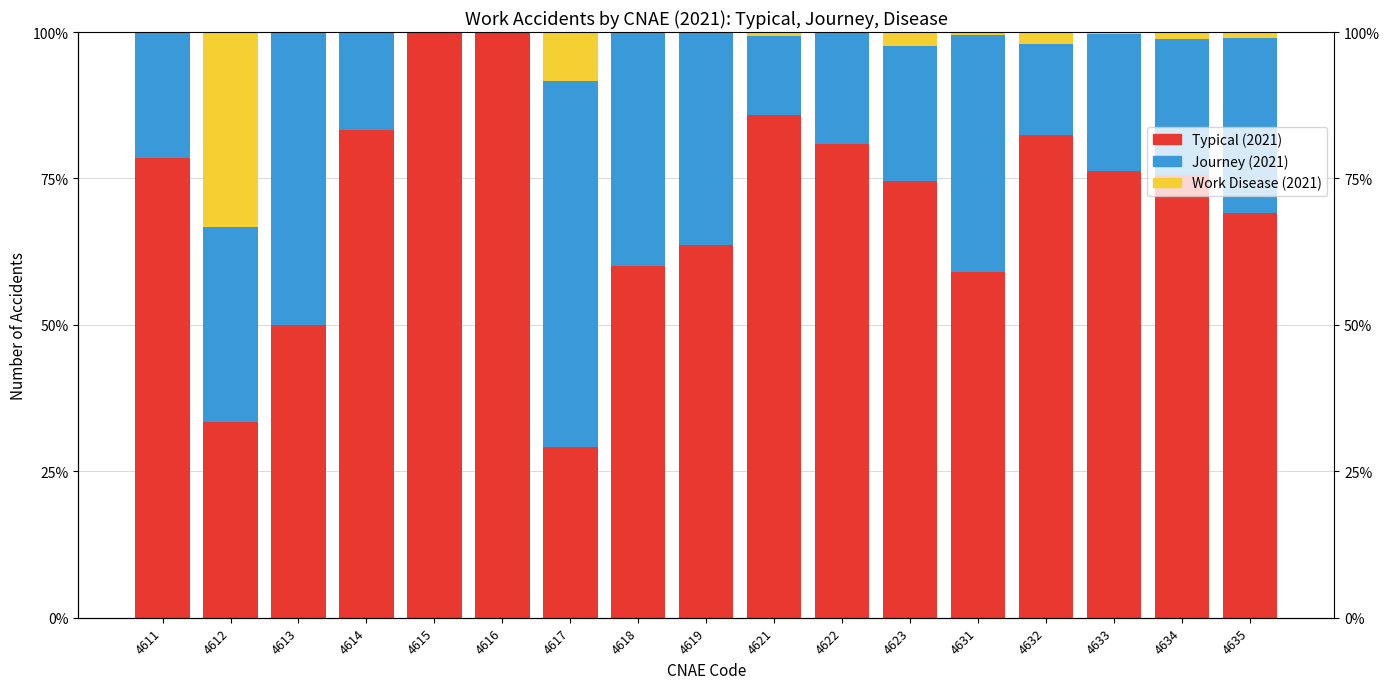

Which has a higher value, 4631 or 4633?

4633